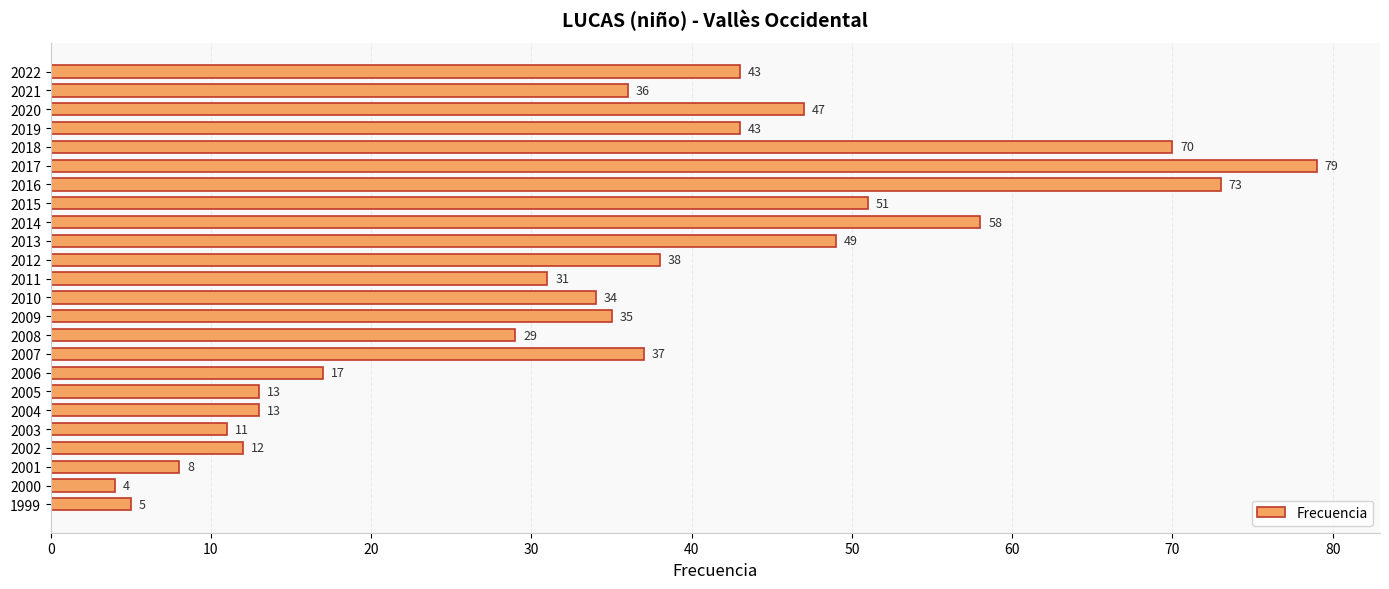

Which has a higher value, 2013 or 2008?

2013